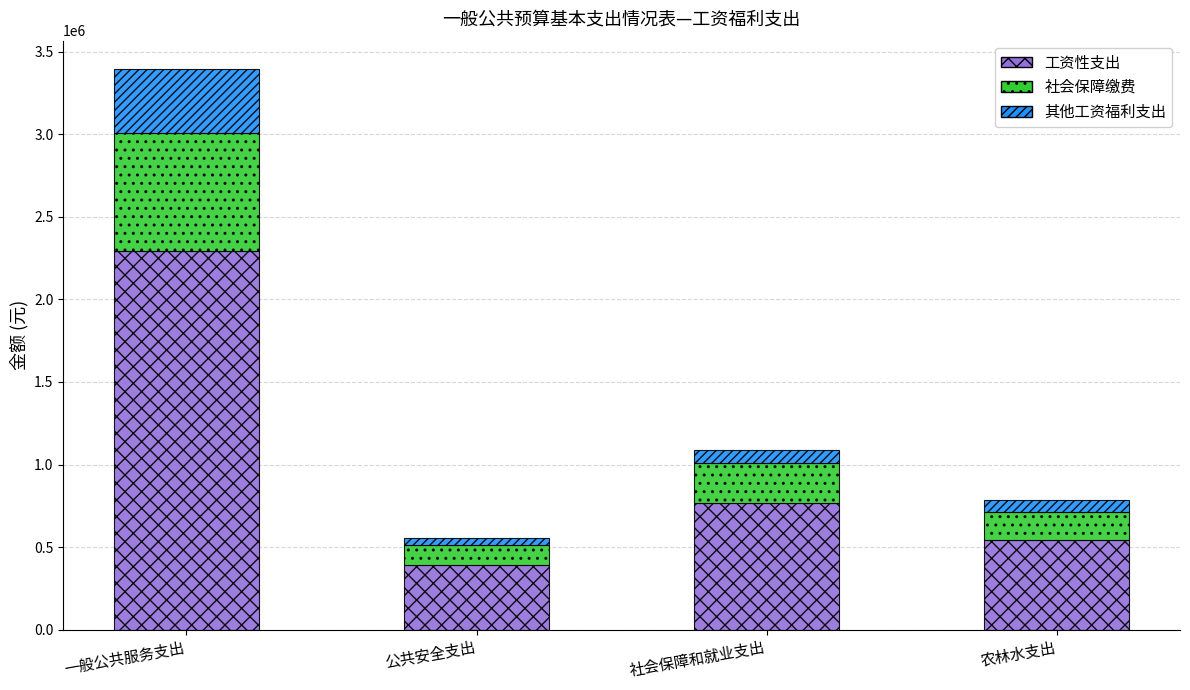

List the labels in order of 工资性支出 value, smallest first.

公共安全支出, 农林水支出, 社会保障和就业支出, 一般公共服务支出